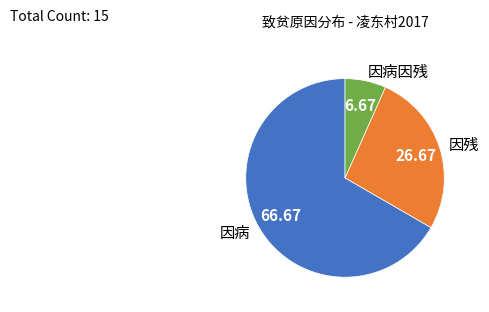

Is the sum of 因残 and 因病 greater than half?

Yes